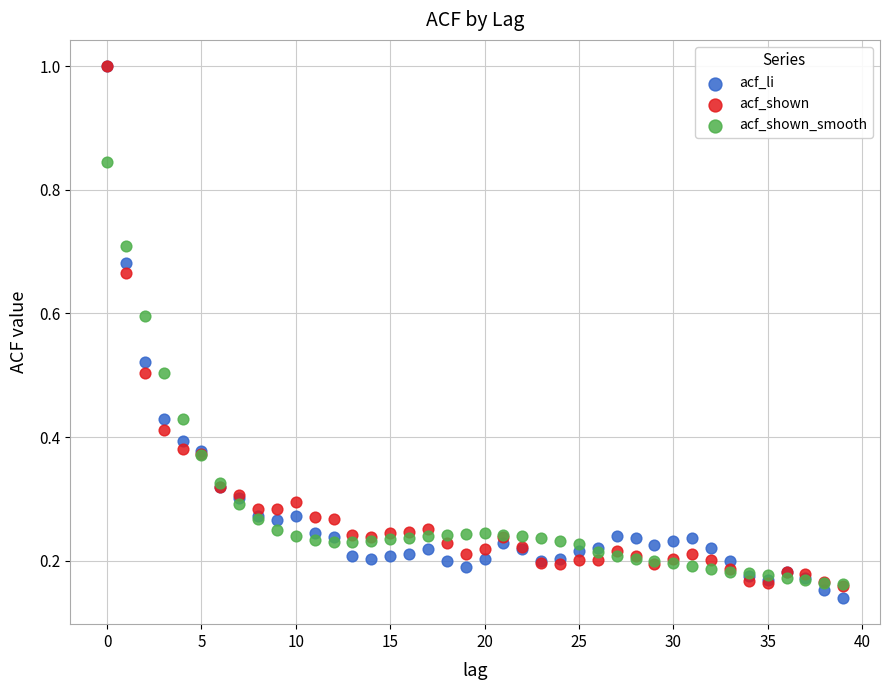

Which series contains the lowest Y value?

acf_li